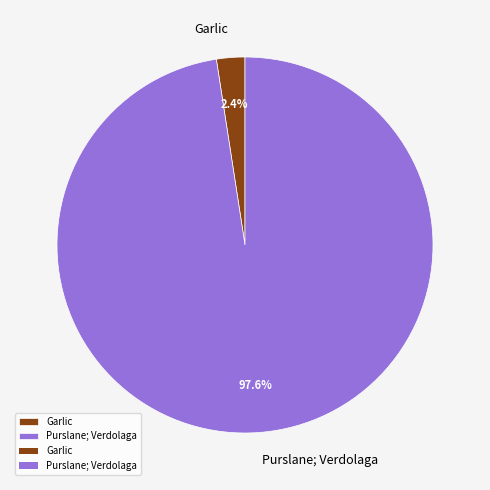

Is there a majority slice in this chart?

Yes